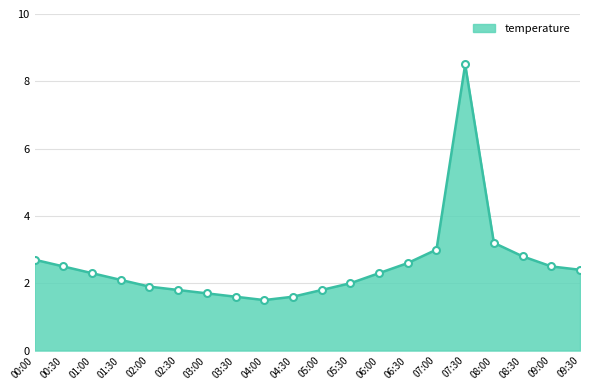

What is the approximate value at 00:00?

2.7